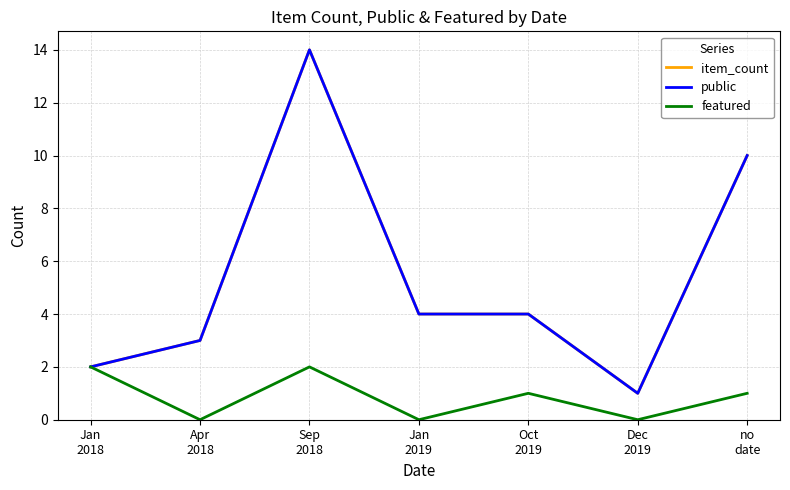

Reading left to right, transcribe all the data shown in this chart.

item_count: 2	3	14	4	4	1	10
public: 2	3	14	4	4	1	10
featured: 2	0	2	0	1	0	1